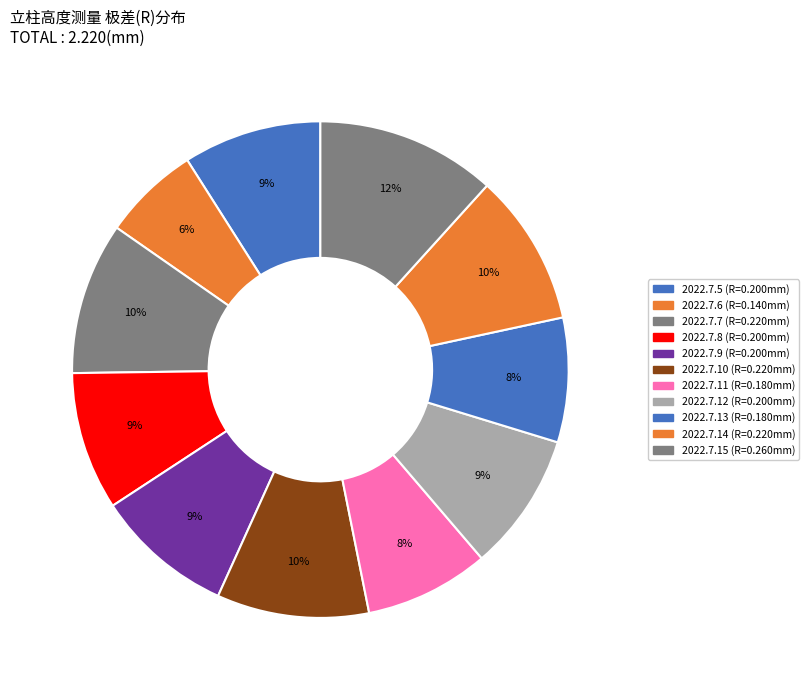

To the nearest percent, what is the combined percentage of 2022.7.5 and 2022.7.12?

18%